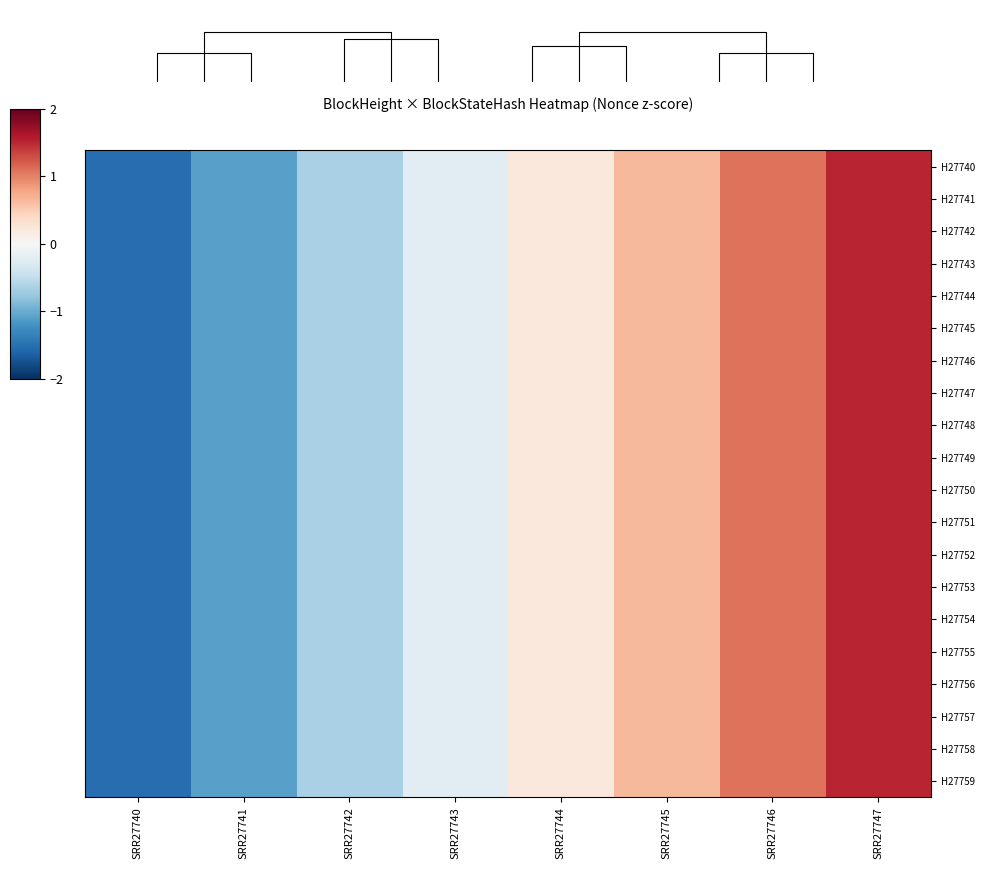

Where does the H27744 series first go above 0?

SRR27744